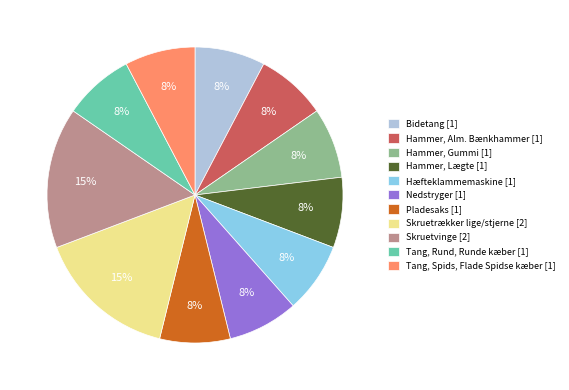

Which has a higher value, Skruetrækker lige/stjerne [2] or Hammer, Lægte [1]?

Skruetrækker lige/stjerne [2]